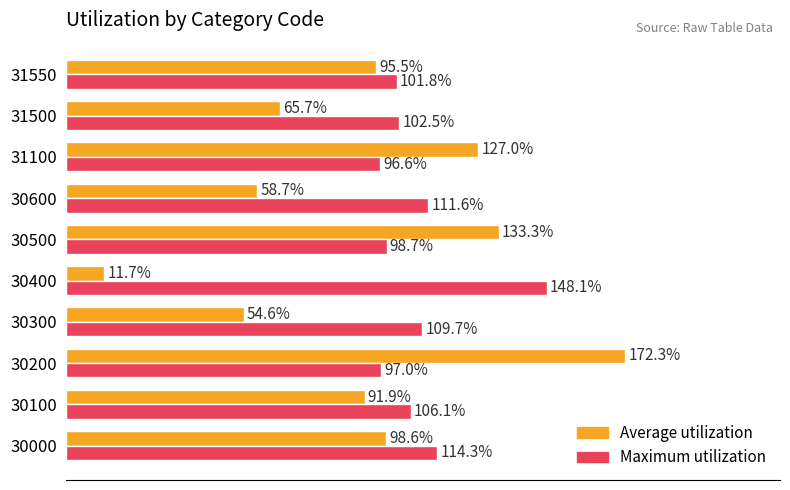

Is the value of Average utilization at 31500 greater than the value of Maximum utilization at 31100?

No